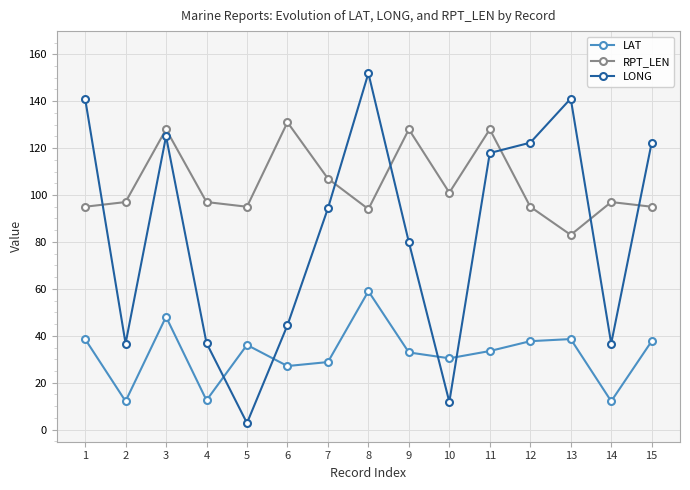

Between 3 and 10, which series saw the biggest shift?

LONG